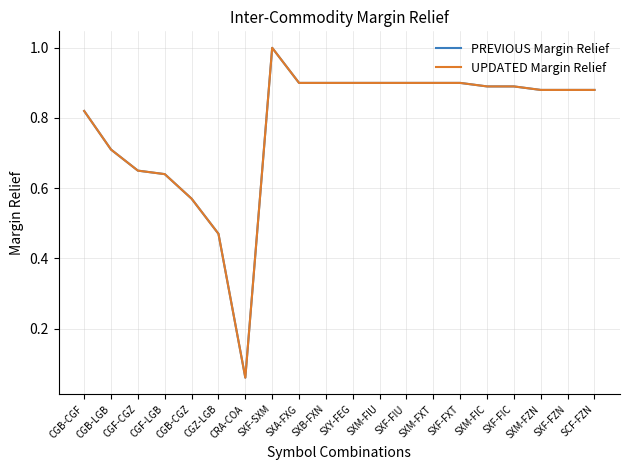

The value of PREVIOUS Margin Relief at SXA-FXG is 1.4. True or false?

False